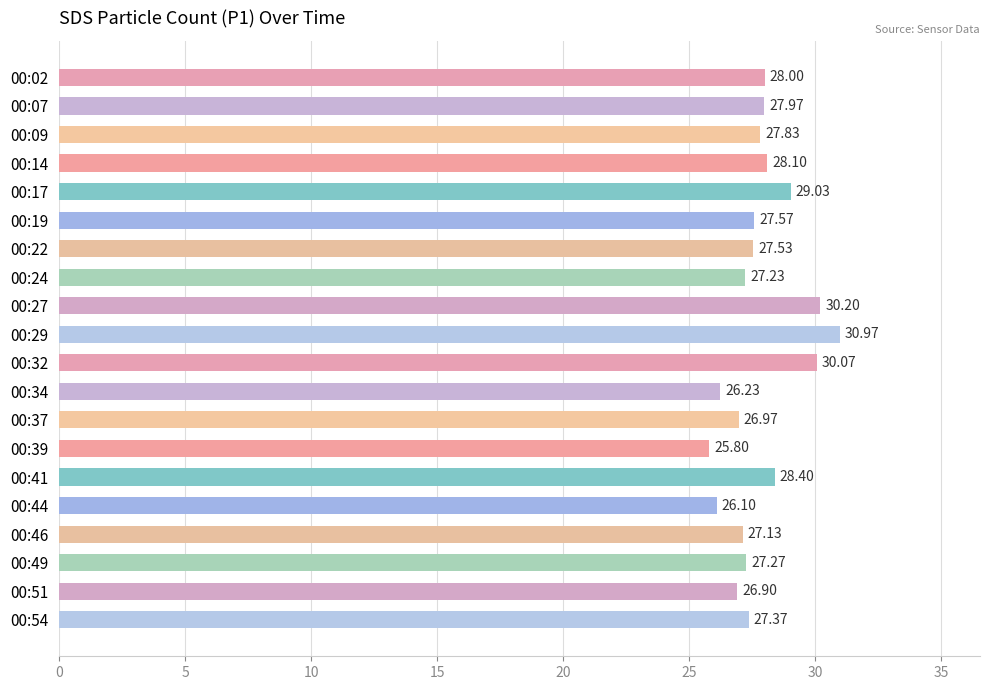

How many distinct data groups are displayed?

1